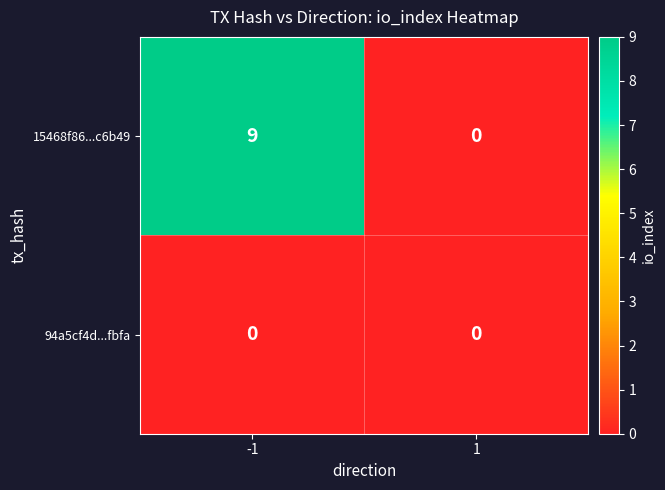

The 94a5cf4d...fbfa series shows 0 at 1. True or false?

True